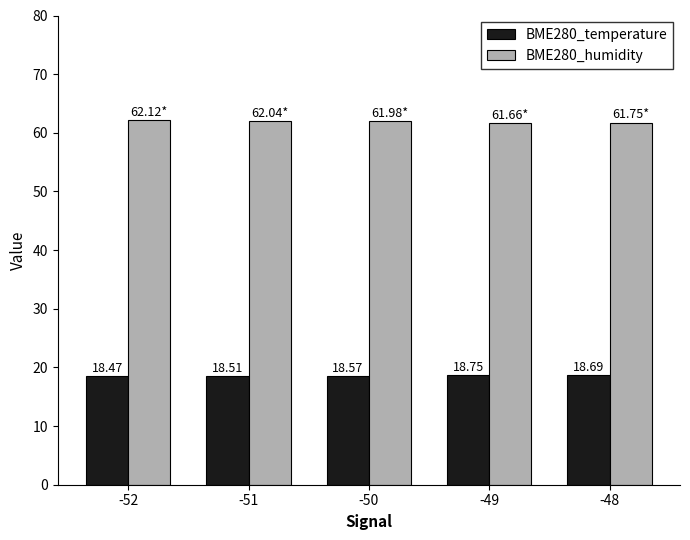

Reading left to right, extract all data points from this chart.

BME280_temperature: 18.5	18.5	18.6	18.8	18.7
BME280_humidity: 62.1	62.0	62.0	61.7	61.8